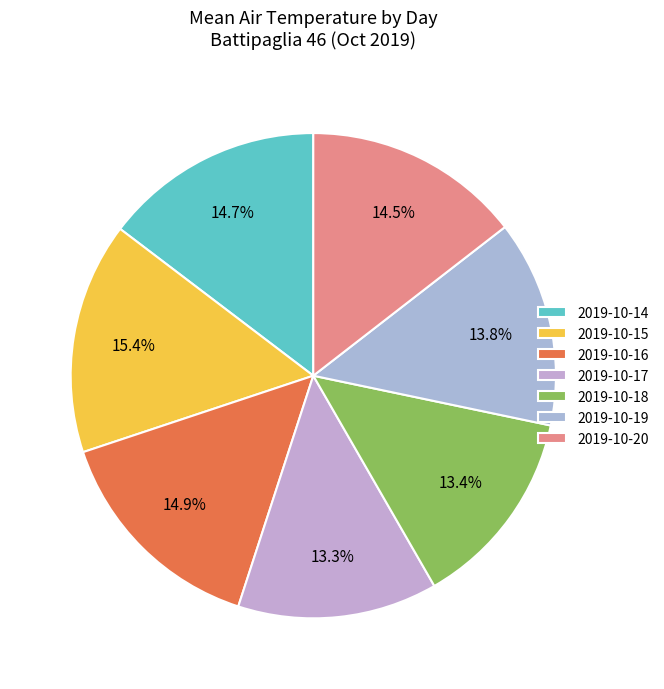

Which category has the biggest portion of the pie?

2019-10-15